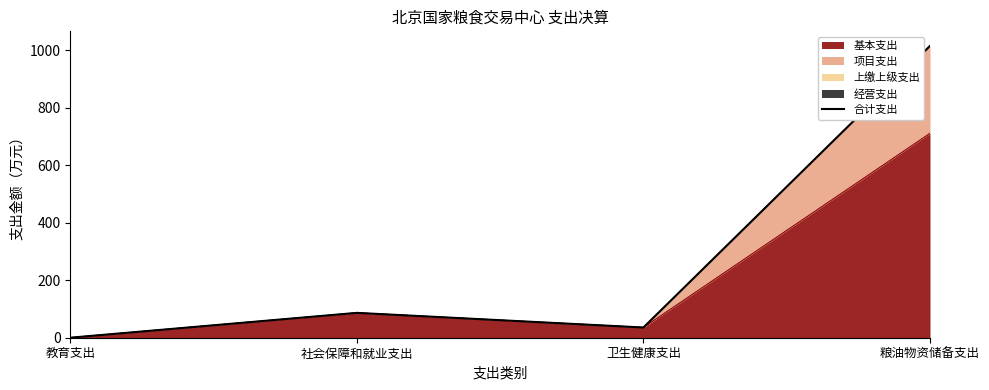

How many data points are above 86?

2